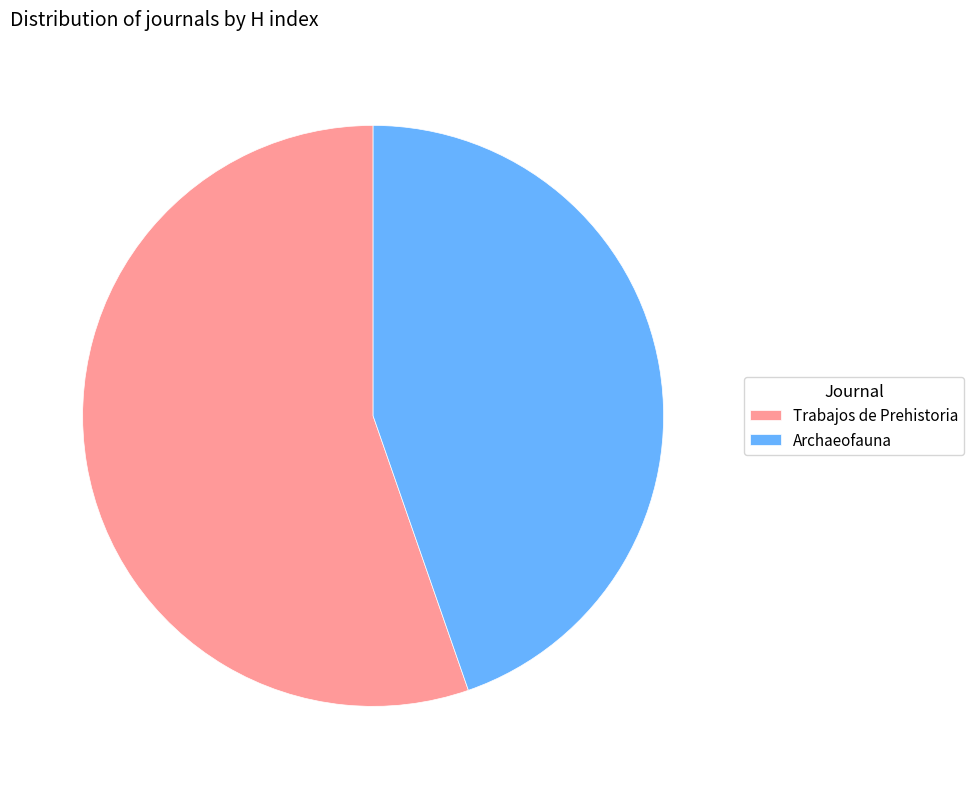

The Trabajos de Prehistoria slice represents 63% of the pie. True or false?

False